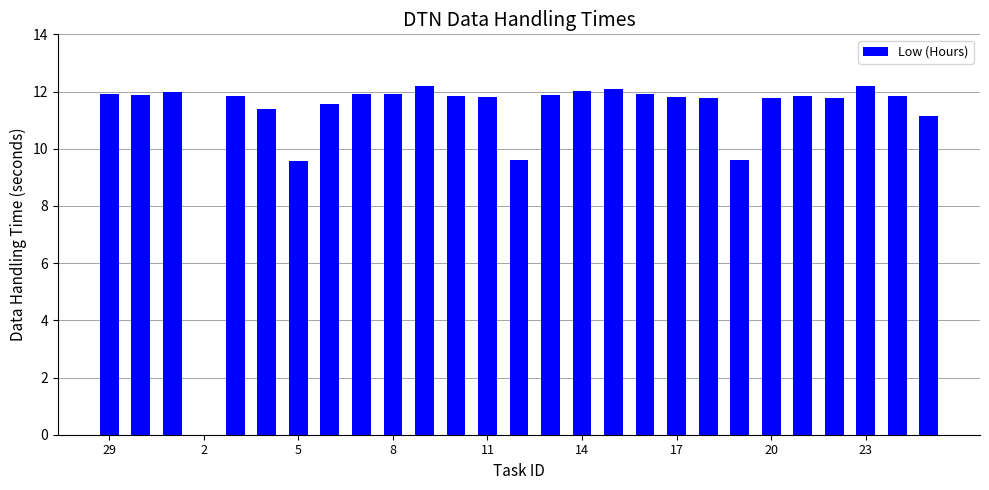

What is the sum of all values?

301.0